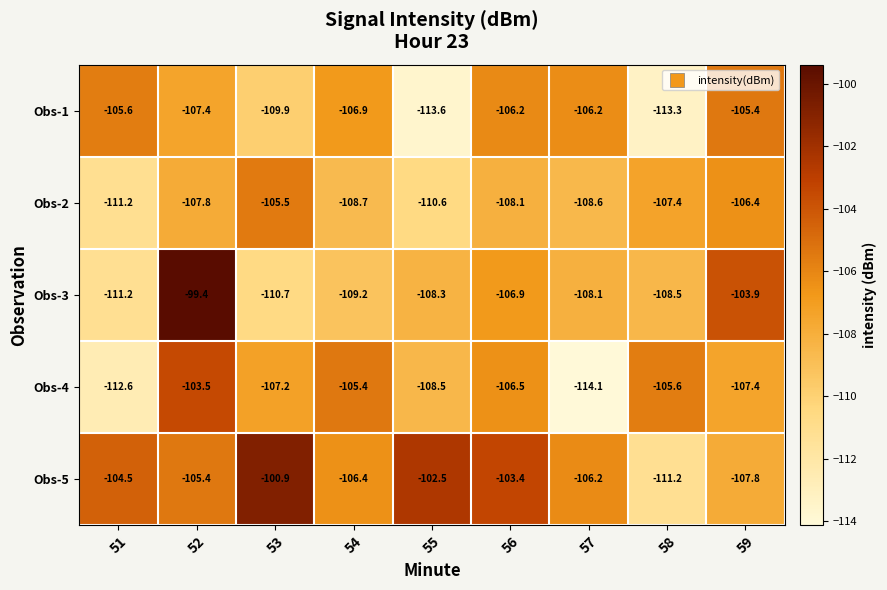

Which series has the widest spread of values?

Obs-3